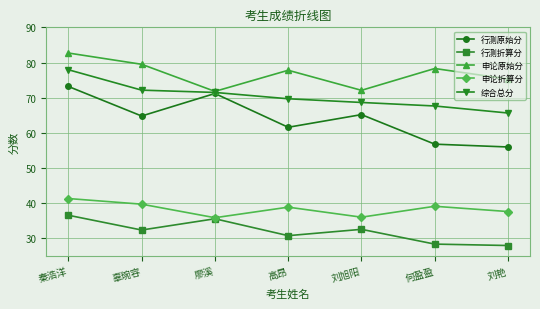

At which category does the chart reach its peak across all series?

秦浩洋